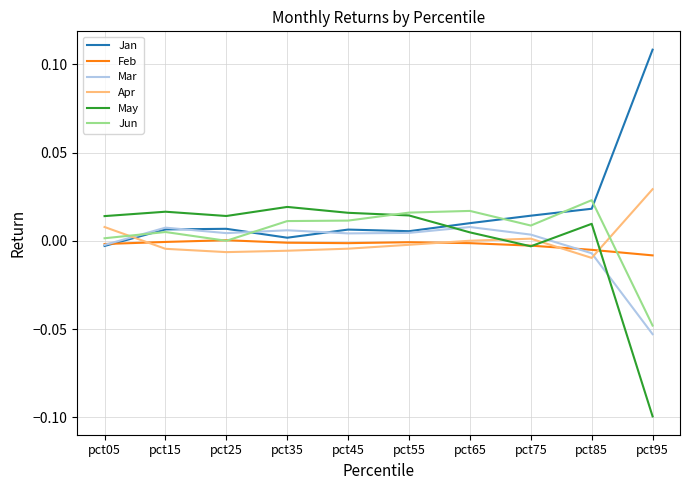

The value of Feb at pct05 is -0.0. True or false?

True